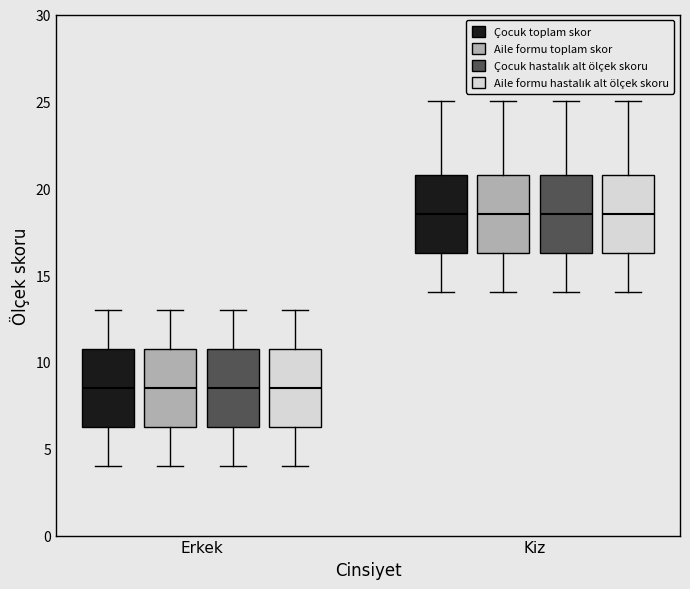

Reading left to right, transcribe this box plot: for each box, give where its median line is, the range the box spans, and where its two whiskers end, as read against the y-axis. The values are not printed on the chart, so give them approximately, as read against the axis.

Erkek (Çocuk toplam skor): median 8.5, box 6.5 to 11.0, whiskers 4.0 to 13.0
Erkek (Aile formu toplam skor): median 8.5, box 6.5 to 11.0, whiskers 4.0 to 13.0
Erkek (Çocuk hastalık alt ölçek skoru): median 8.5, box 6.5 to 11.0, whiskers 4.0 to 13.0
Erkek (Aile formu hastalık alt ölçek skoru): median 8.5, box 6.5 to 11.0, whiskers 4.0 to 13.0
Kiz (Çocuk toplam skor): median 18.5, box 16.5 to 21.0, whiskers 14.0 to 25.0
Kiz (Aile formu toplam skor): median 18.5, box 16.5 to 21.0, whiskers 14.0 to 25.0
Kiz (Çocuk hastalık alt ölçek skoru): median 18.5, box 16.5 to 21.0, whiskers 14.0 to 25.0
Kiz (Aile formu hastalık alt ölçek skoru): median 18.5, box 16.5 to 21.0, whiskers 14.0 to 25.0